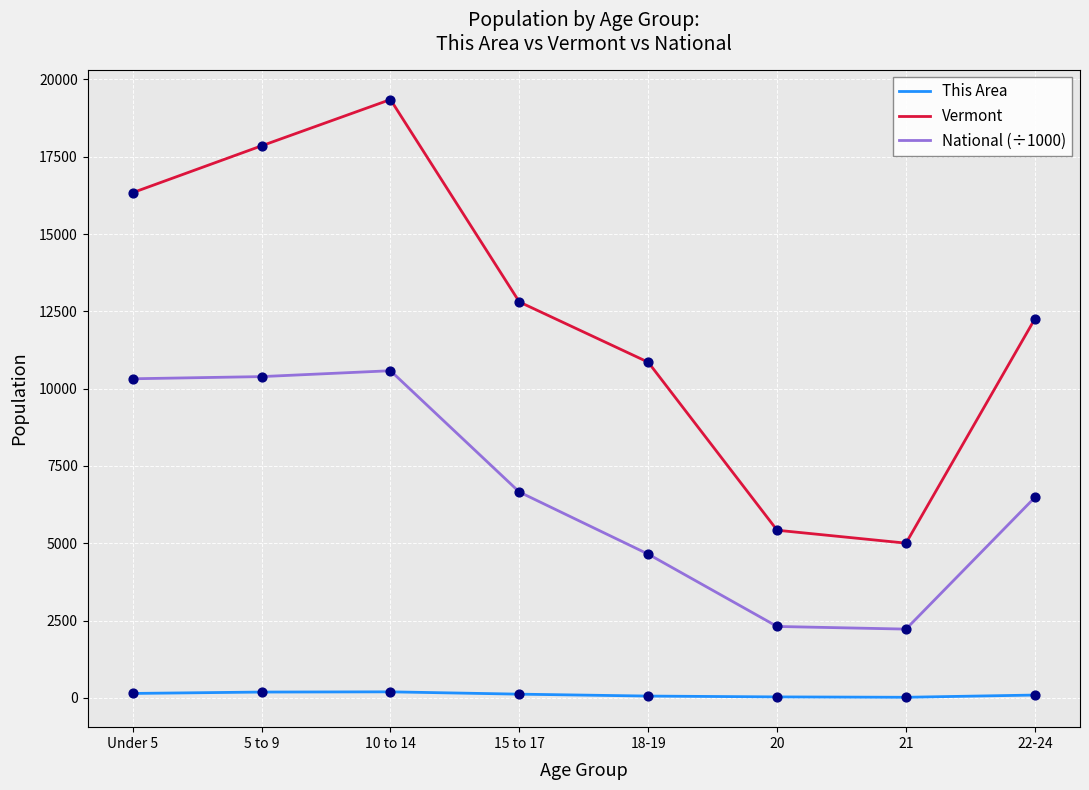

Which series has the largest total across all categories?

Vermont